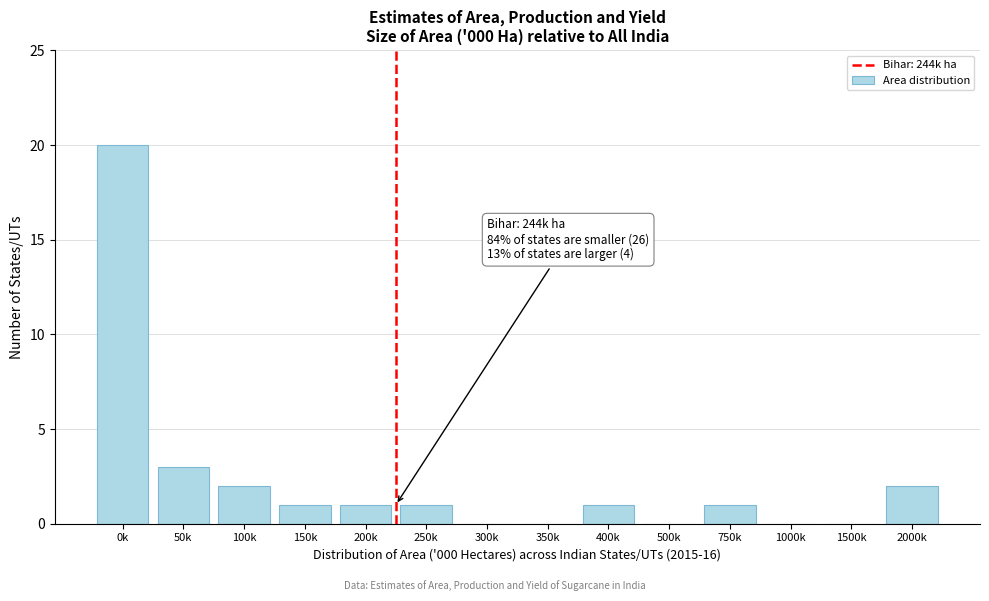

Reading left to right, what are all the values shown in this chart?

0k=20	50k=3	100k=2	150k=1	200k=1	250k=1	300k=0	350k=0	400k=1	500k=0	750k=1	1000k=0	1500k=0	2000k=2